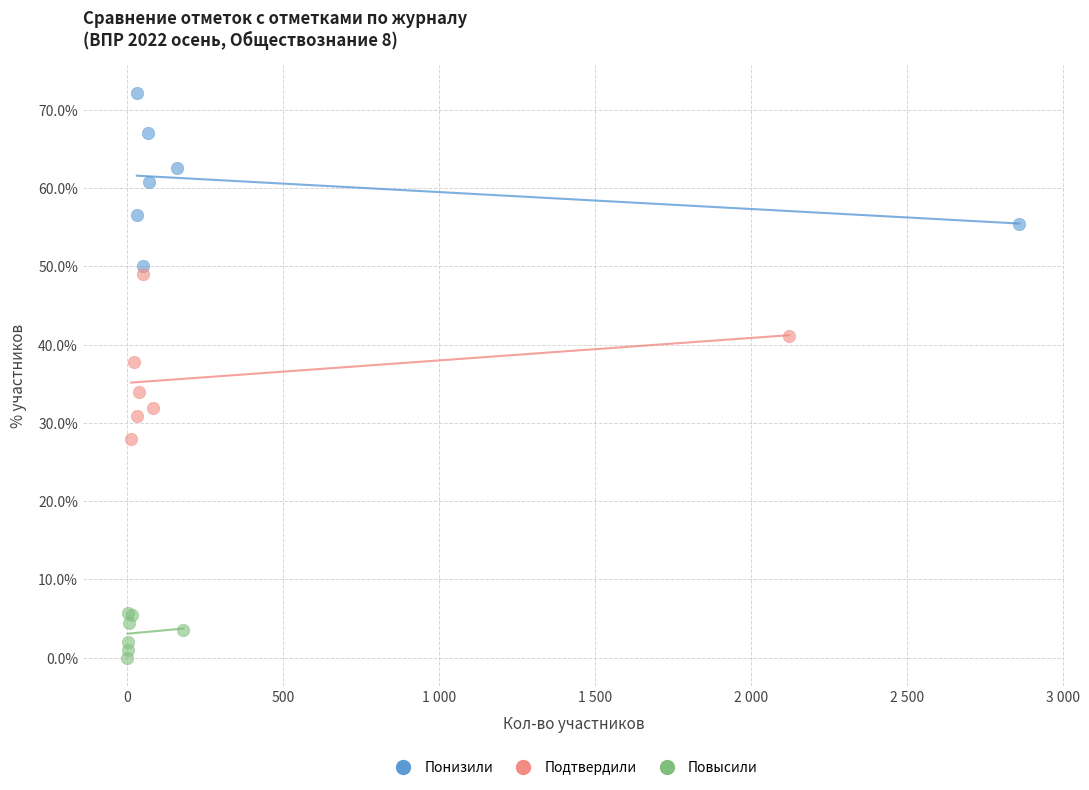

Which series contains the lowest Y value?

Повысили